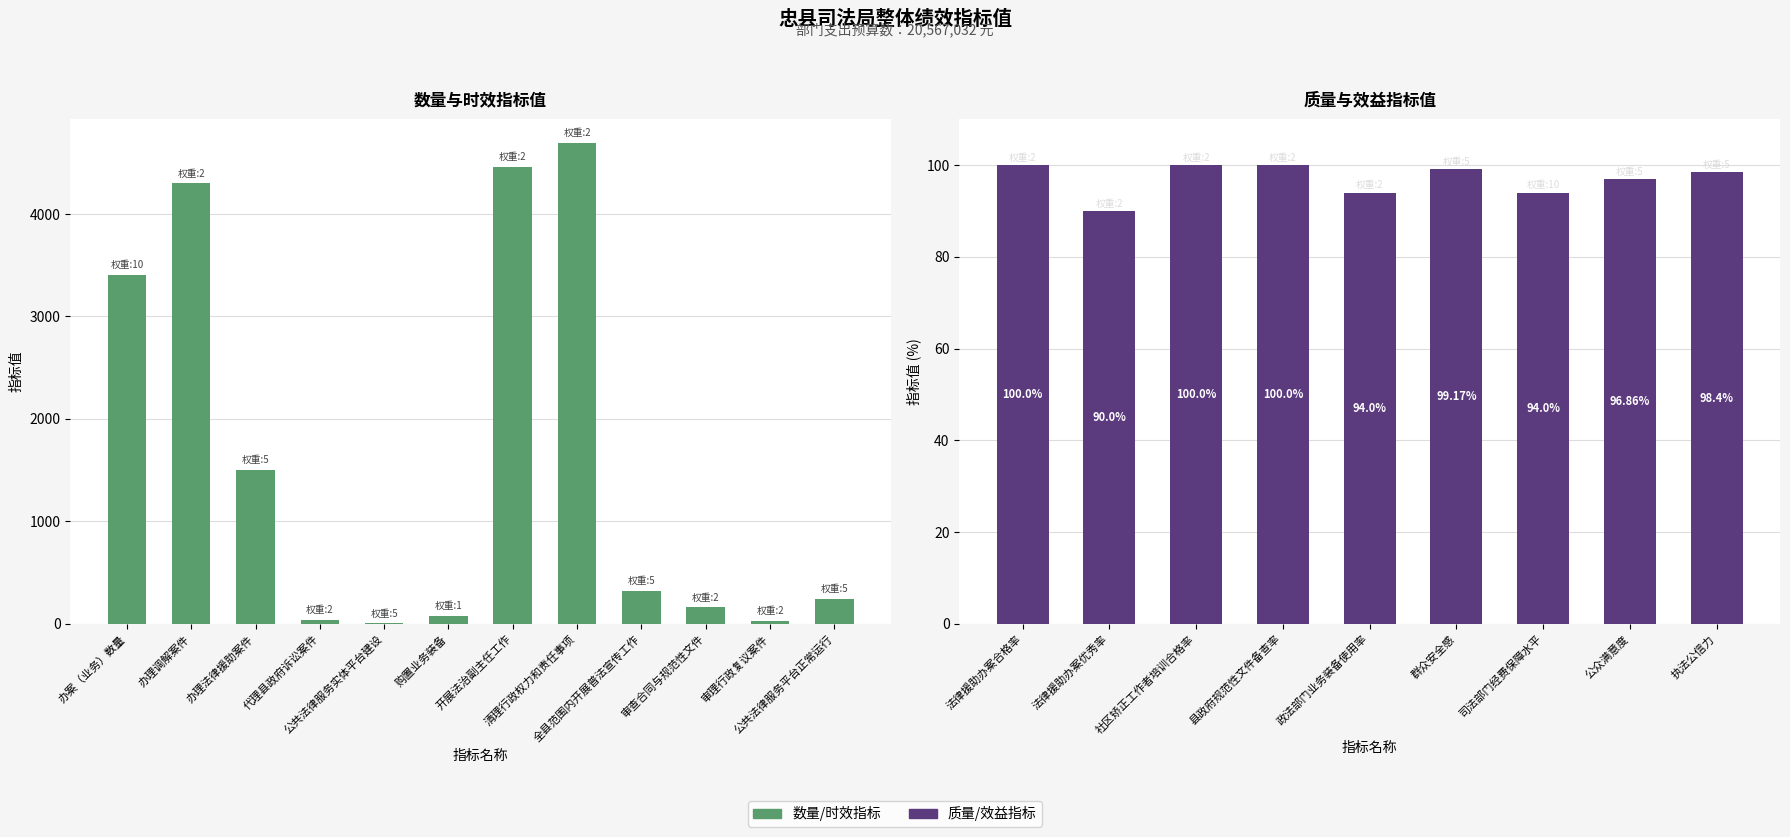

What is the label of the 20th bar from the right?

办理调解案件